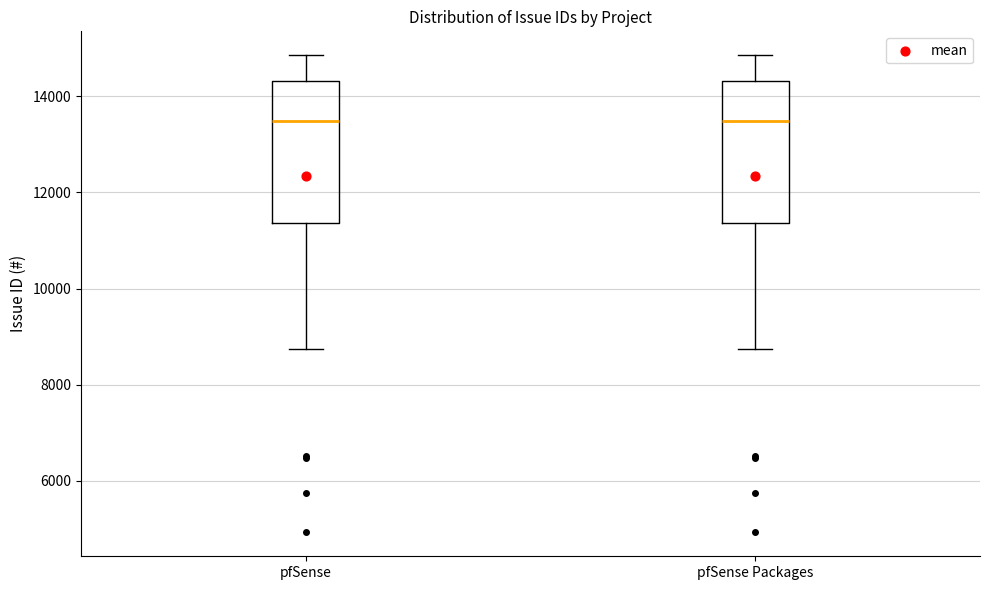

Reading left to right, read every box against the y-axis: the position of its median line, the range the box covers, and the ends of its whiskers. The values are not printed on the chart, so give them approximately, as read against the axis.

pfSense: median 13400, box 11400 to 14400, whiskers 8800 to 14800
pfSense Packages: median 13400, box 11400 to 14400, whiskers 8800 to 14800